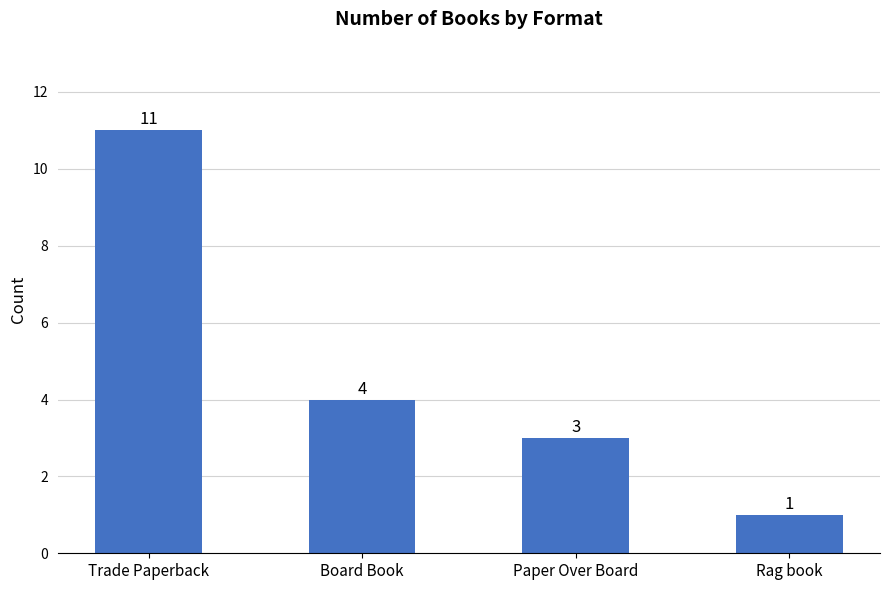

Approximately how many times larger is the value at Paper Over Board compared to Rag book?

3.0